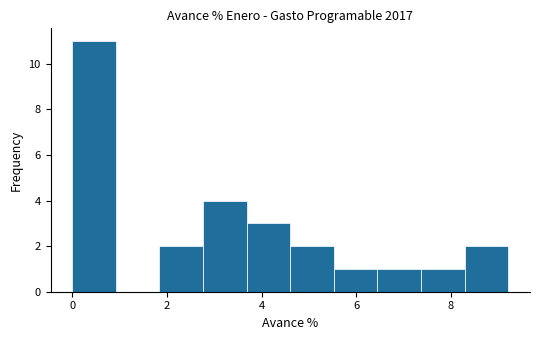

Reading left to right, list every bar in this chart as the range it spans on the x-axis followed by its height. Neither the bar edges nor the heights are printed on the chart, so give them approximately, as read against the axes.

0.0 to 1.0: 11
1.0 to 1.8: 0
1.8 to 2.8: 2
2.8 to 3.6: 4
3.6 to 4.6: 3
4.6 to 5.6: 2
5.6 to 6.4: 1
6.4 to 7.4: 1
7.4 to 8.2: 1
8.2 to 9.2: 2